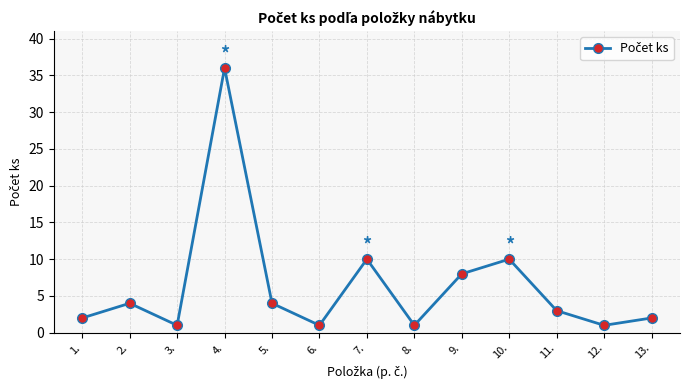

Does the chart have visible grid lines?

Yes